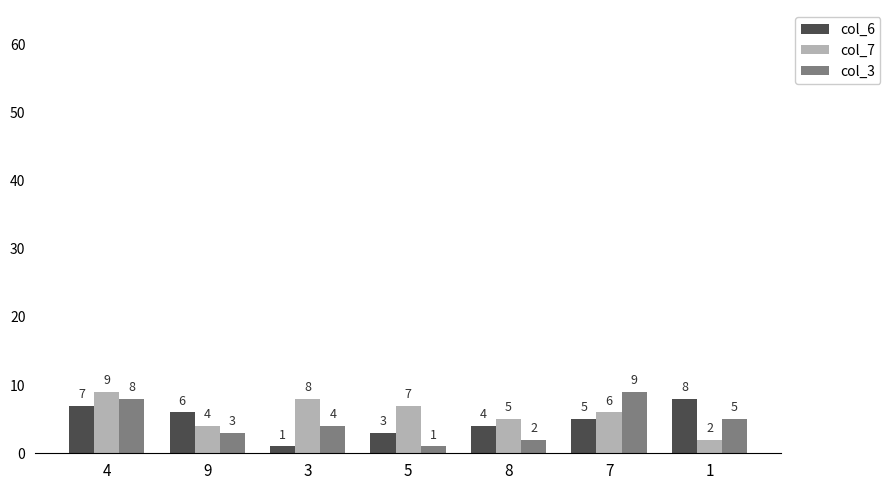

How many bars are there in each group?

3